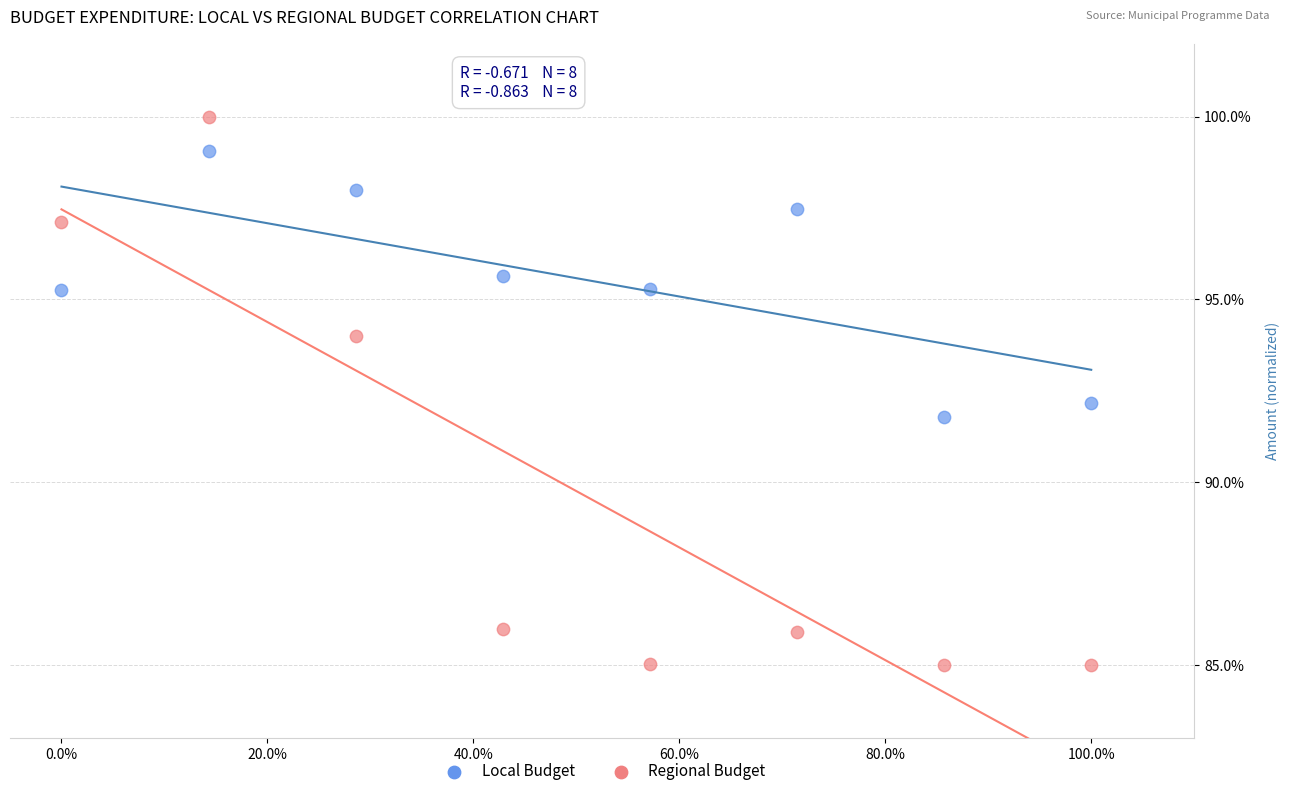

Across all data points, what is the range of X values (max minus min)?

1.0